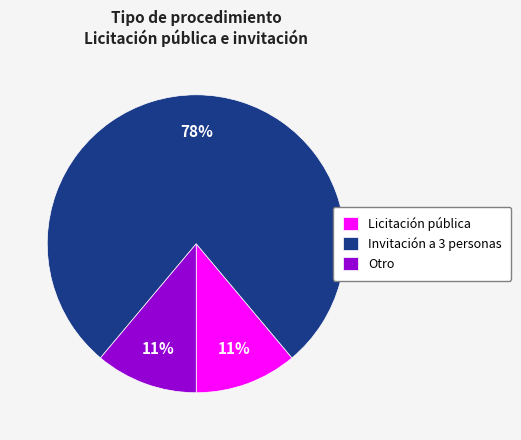

Does any single category account for the majority?

Yes